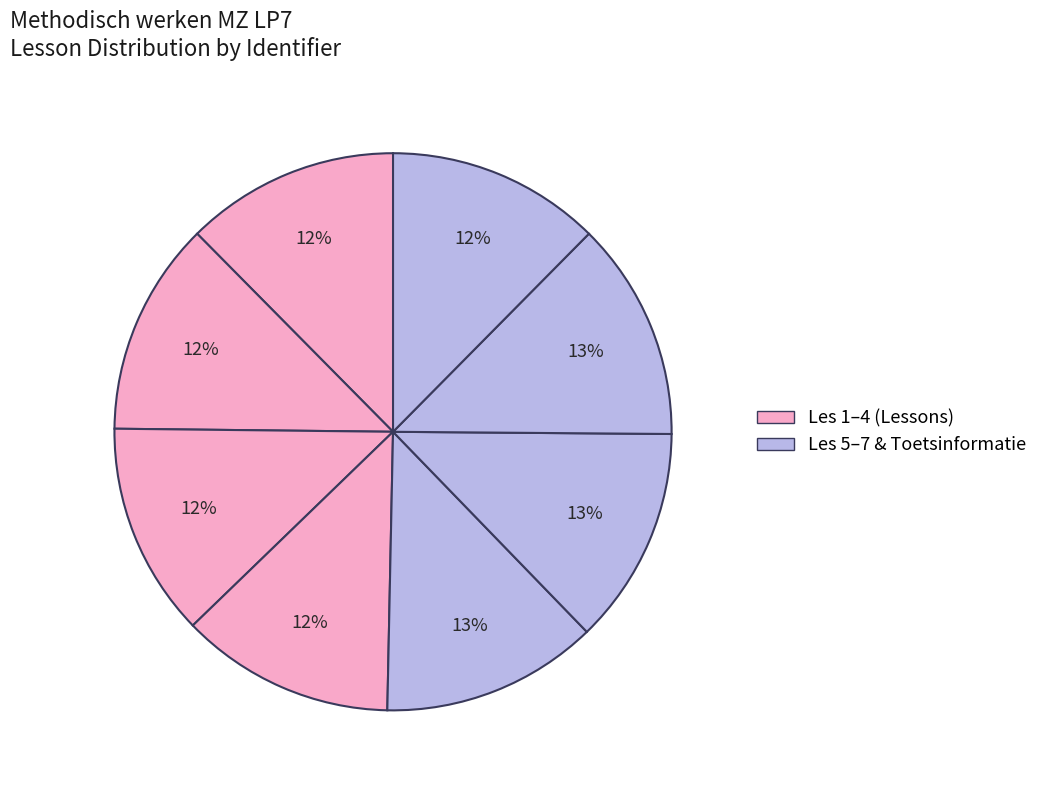

Count the number of slices in the pie.

8